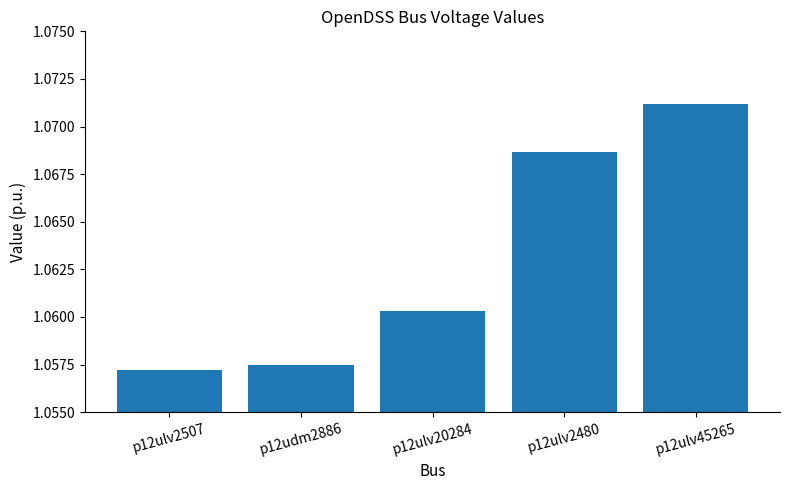

What is the sum of the values at p12ulv45265 and p12ulv20284?

2.1